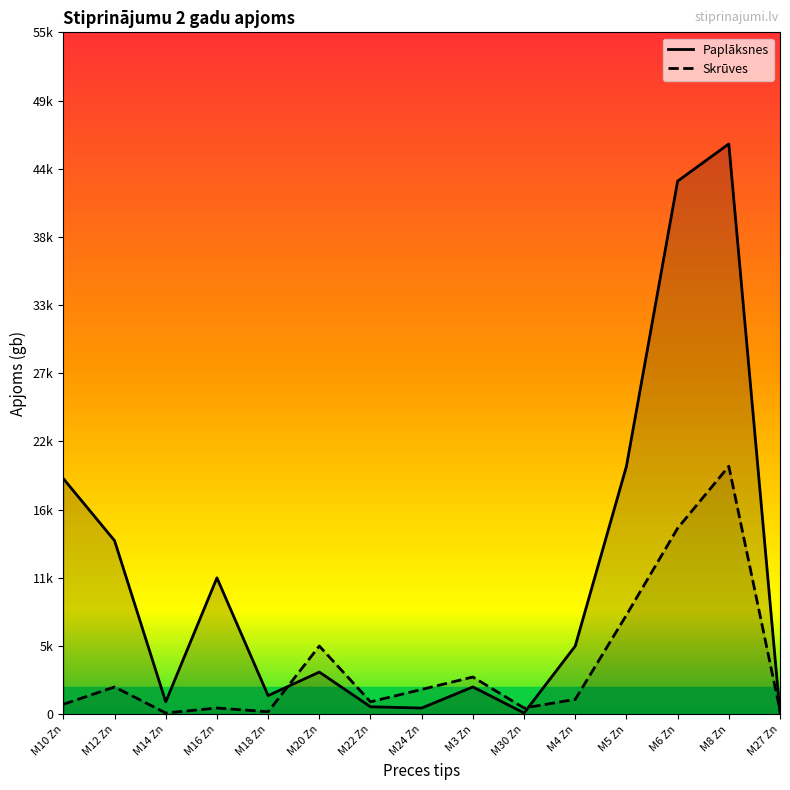

What are all the series names shown in the legend?

Paplāksnes, Skrūves